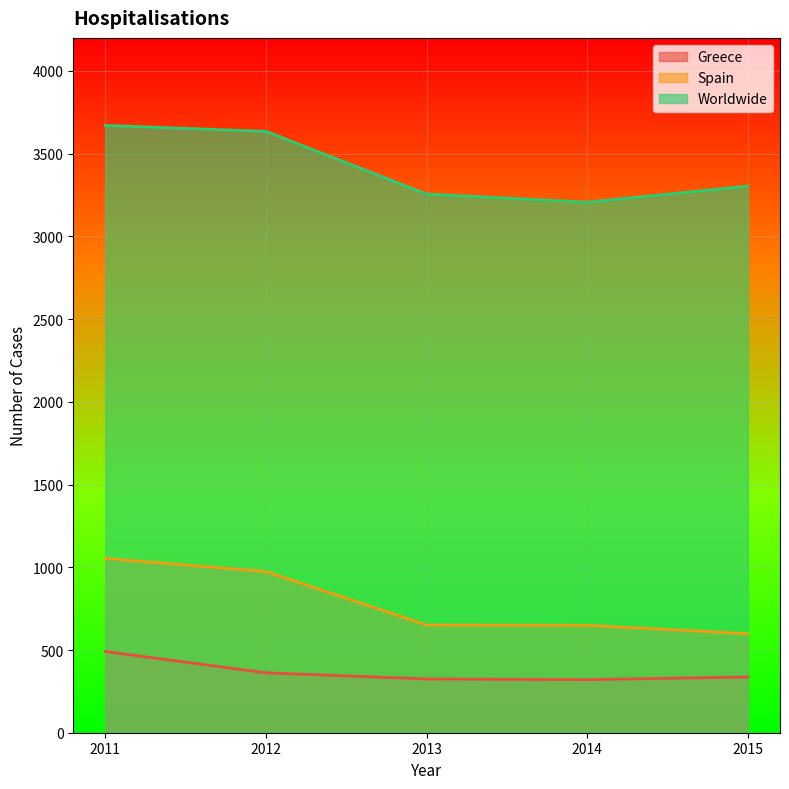

The Greece series shows 321 at 2014. True or false?

True